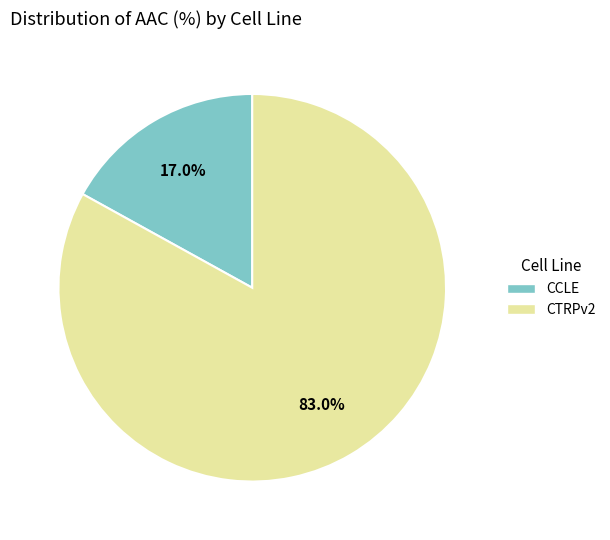

True or false: CCLE accounts for 32% of the total.

False